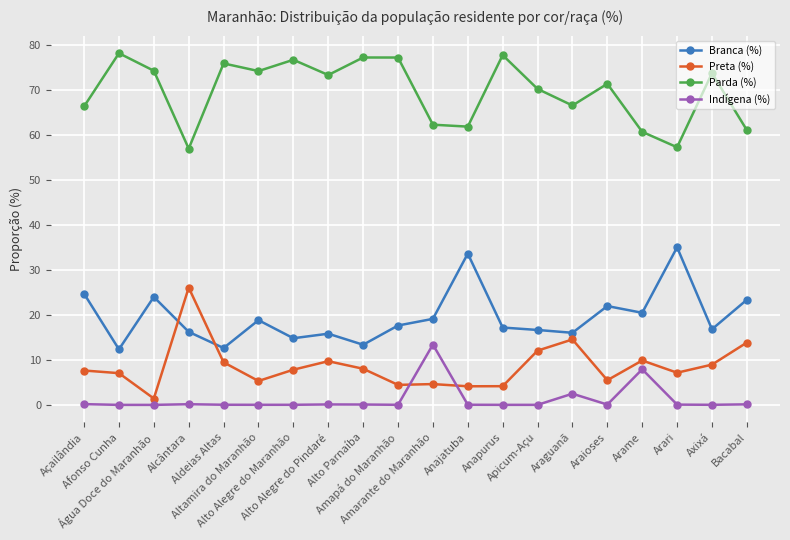

True or false: Preta (%) has more than 2 interior local peaks.

True